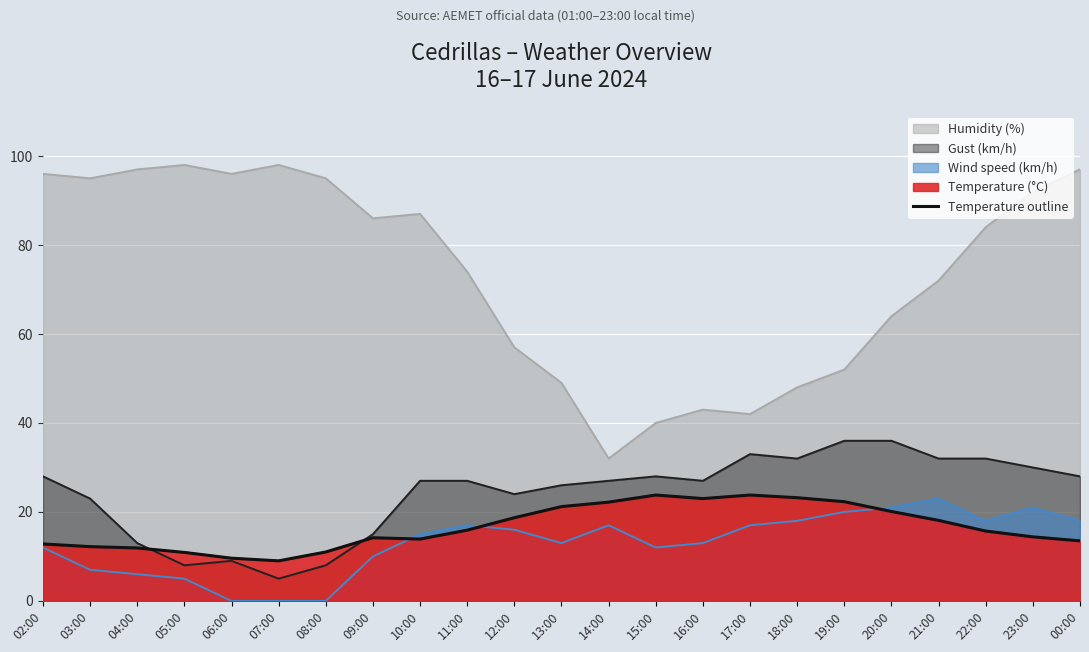

Count the number of categories in the chart.

23